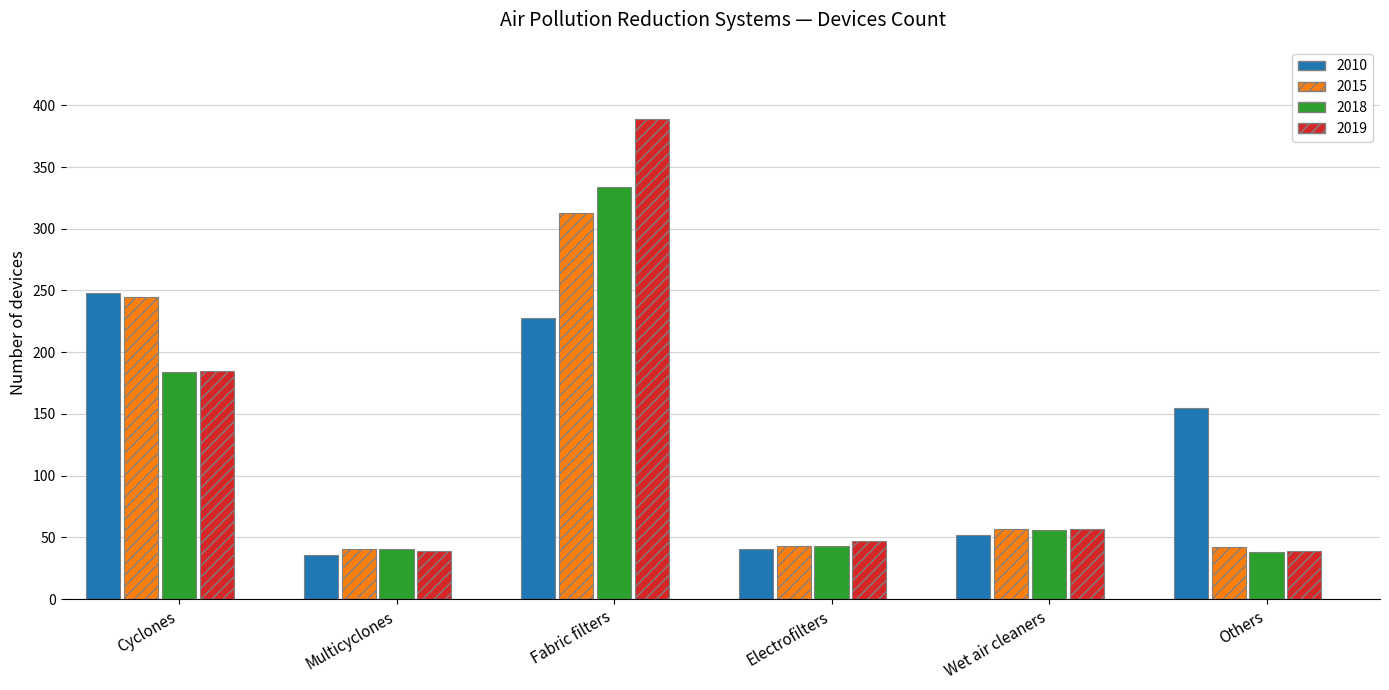

List the labels in order of 2015 value, largest first.

Fabric filters, Cyclones, Wet air cleaners, Electrofilters, Others, Multicyclones